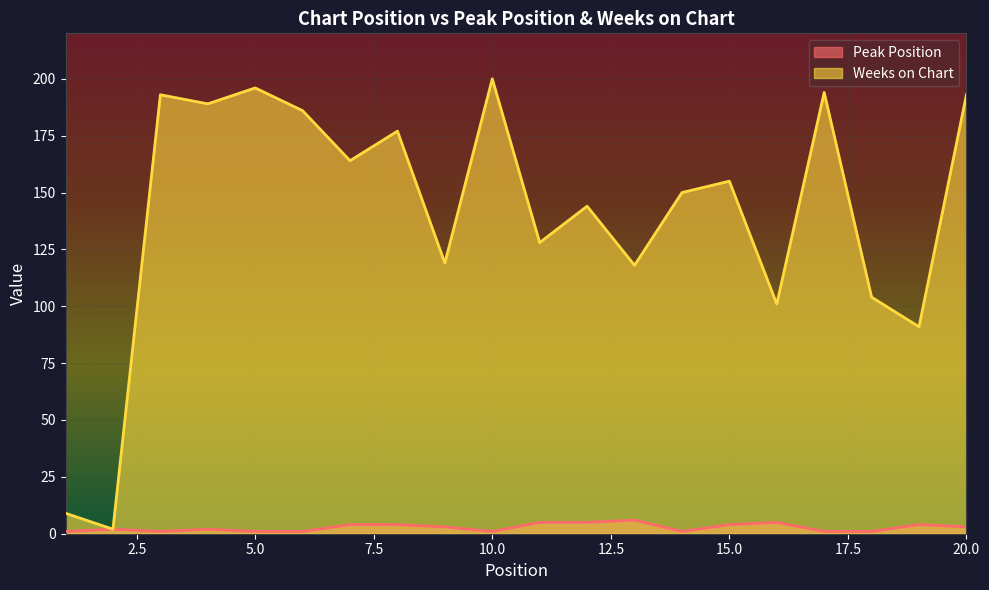

Where is the first local maximum for Weeks on Chart?

3